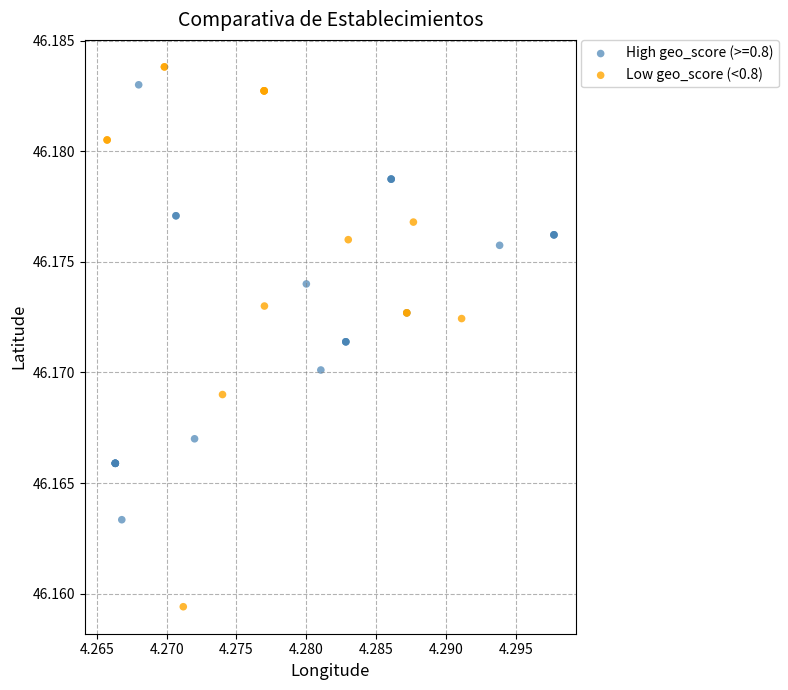

What are all the series names shown in the legend?

High geo_score (>=0.8), Low geo_score (<0.8)